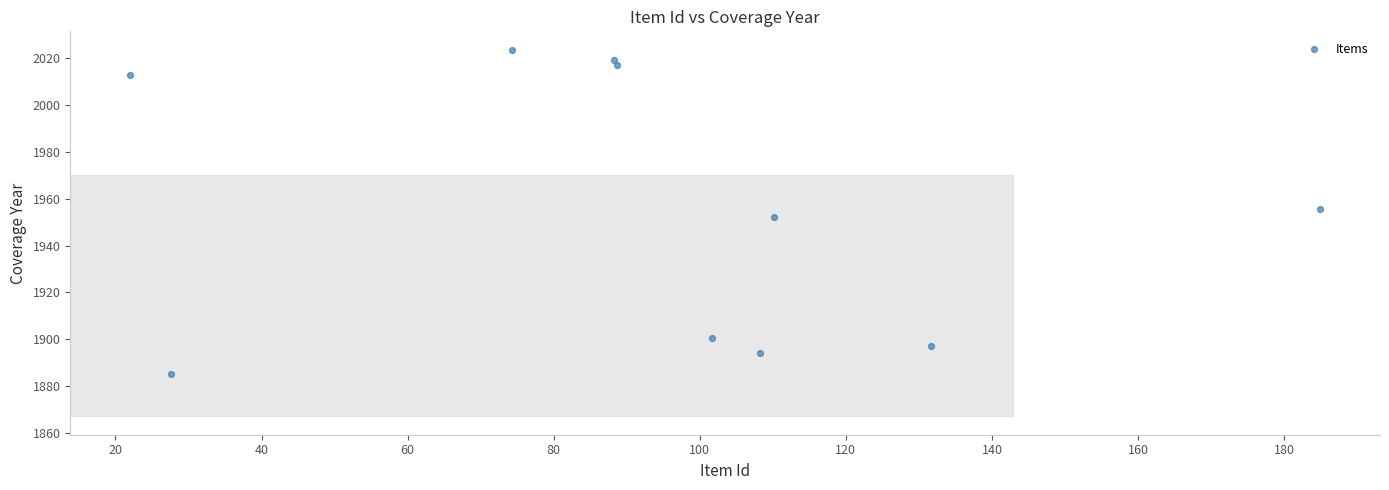

What is the average Y value?

1955.8